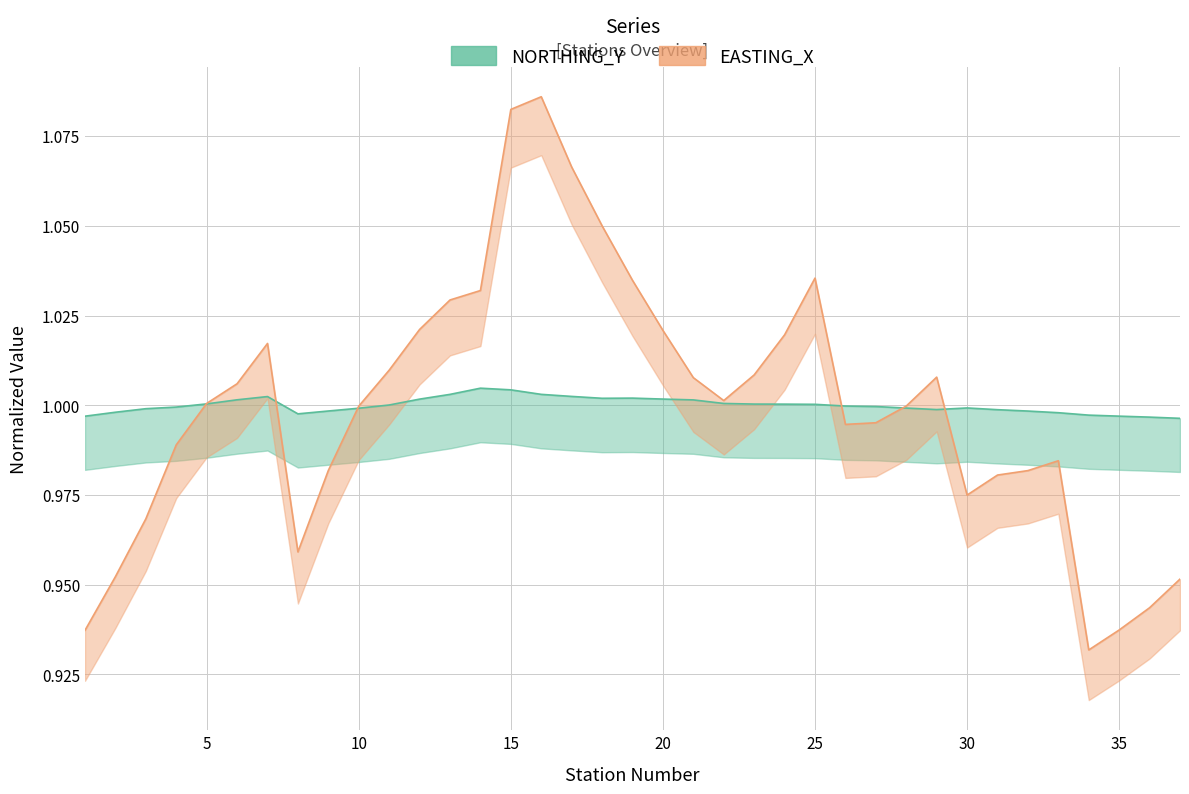

What is the average value of the NORTHING_Y series?

1.0